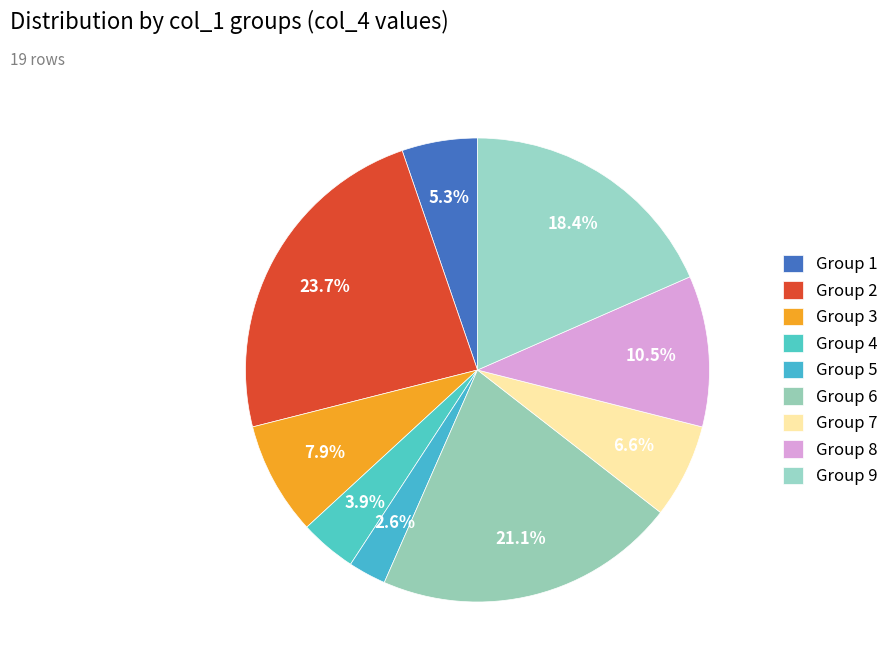

How many slices are in this pie chart?

9